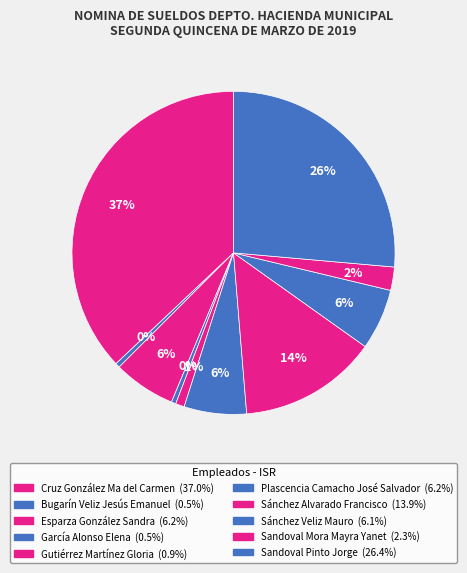

How many slices are in this pie chart?

10